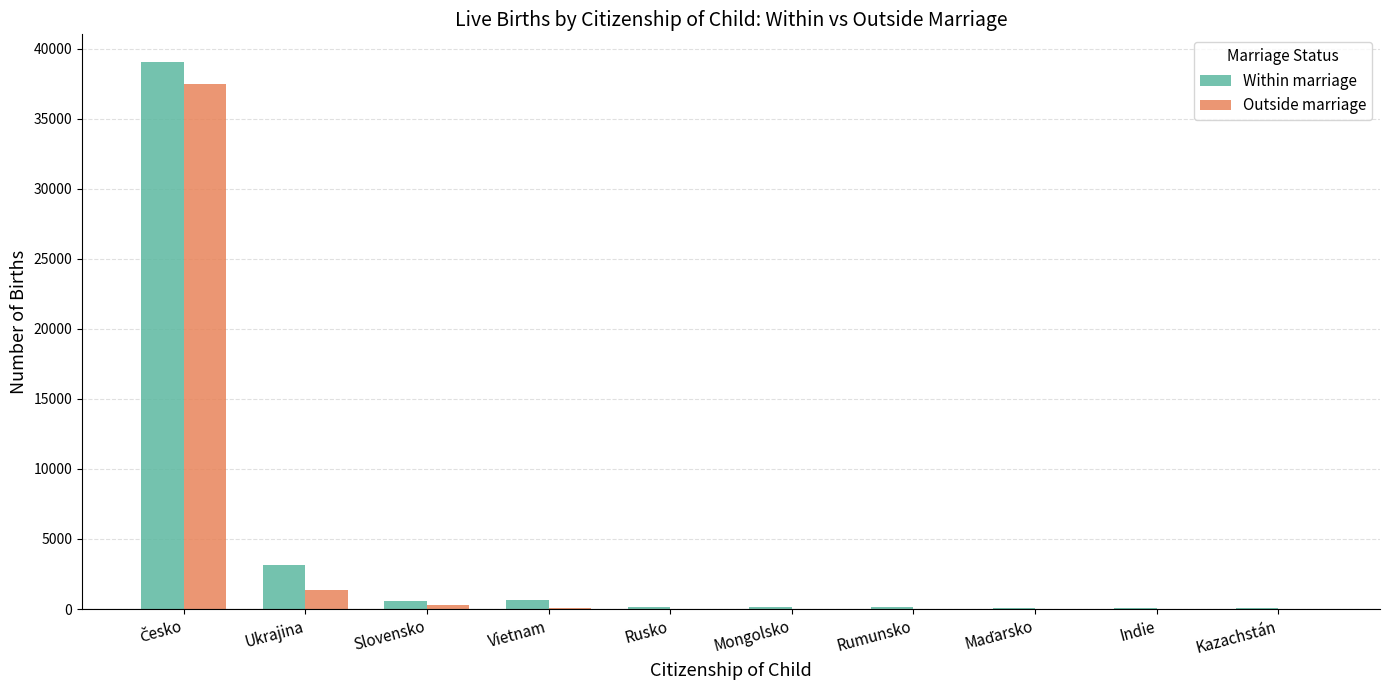

What is the highest value of the Within marriage series?

39070